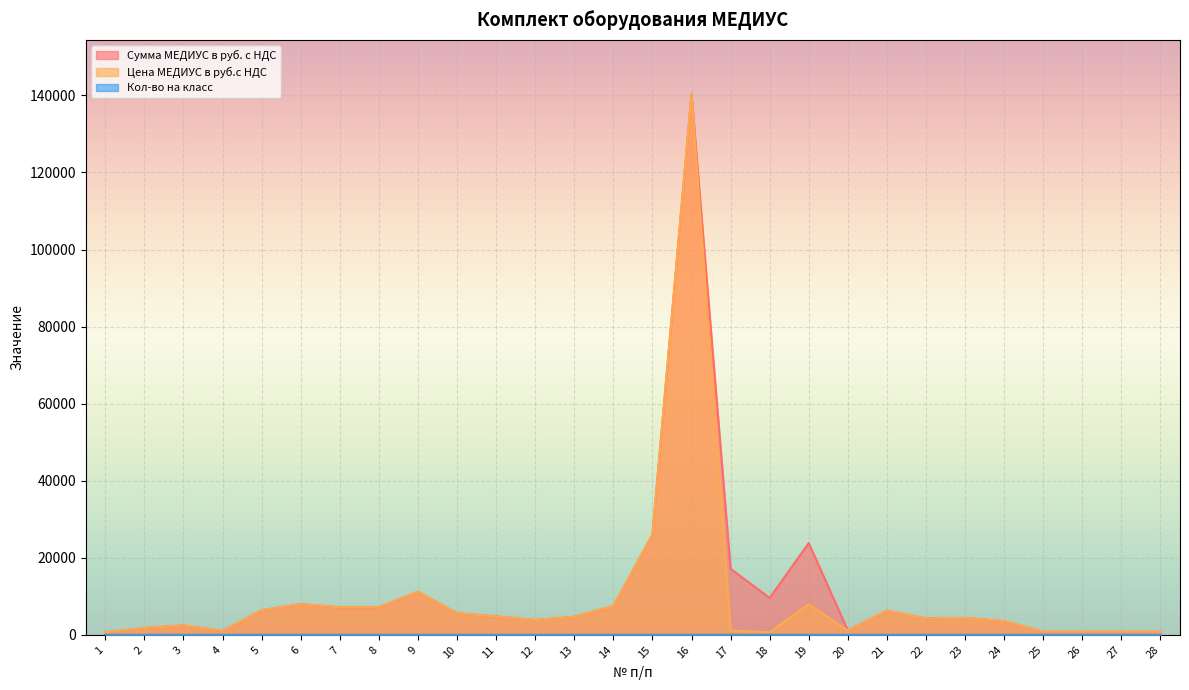

True or false: Сумма МЕДИУС в руб. с НДС and Цена МЕДИУС в руб.с НДС intersect in this chart.

False